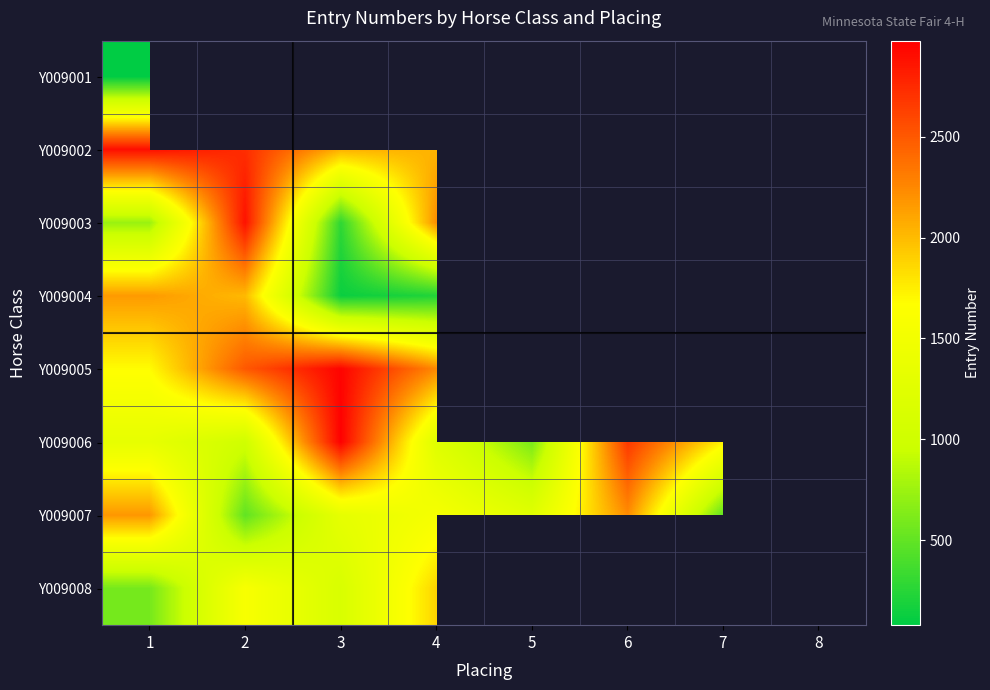

The Y009002 series shows 2031.0 at 4. True or false?

True